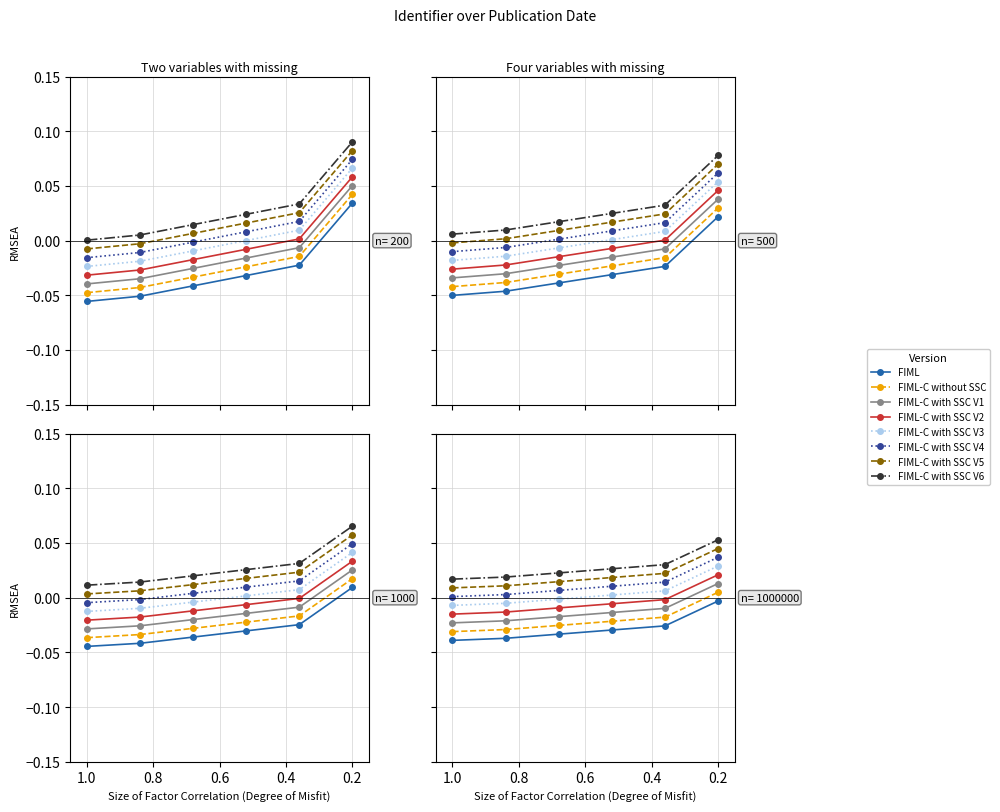

What is the maximum value shown in the chart?

0.1